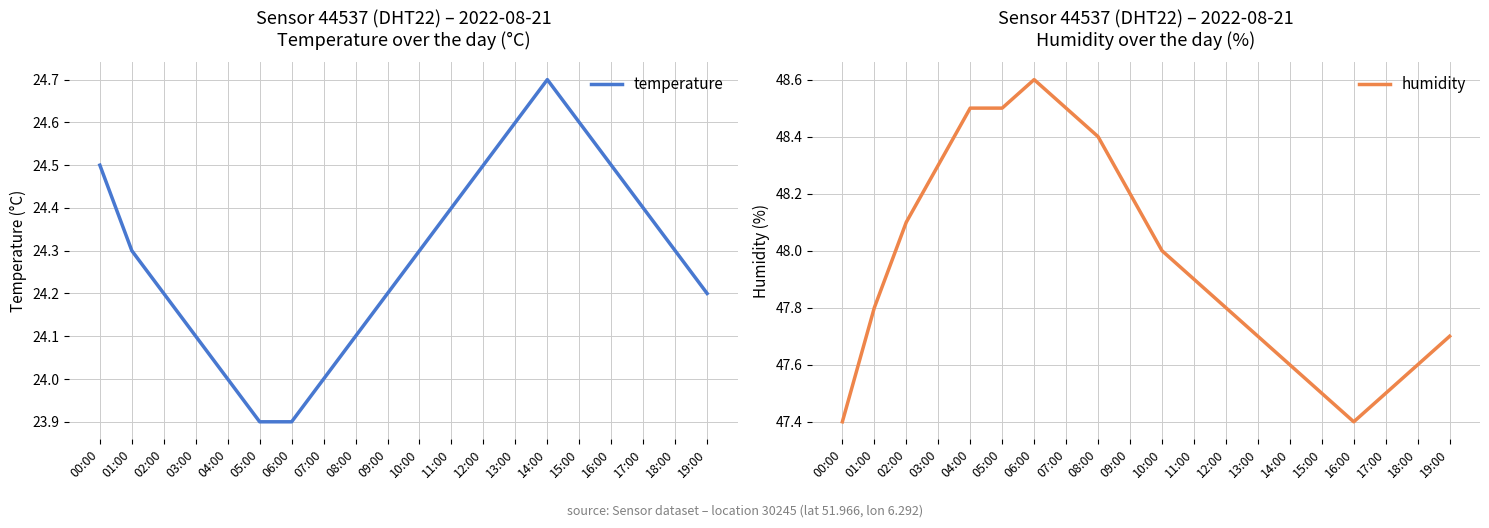

What is the difference between the humidity values at 11:00 and 06:00?

0.7